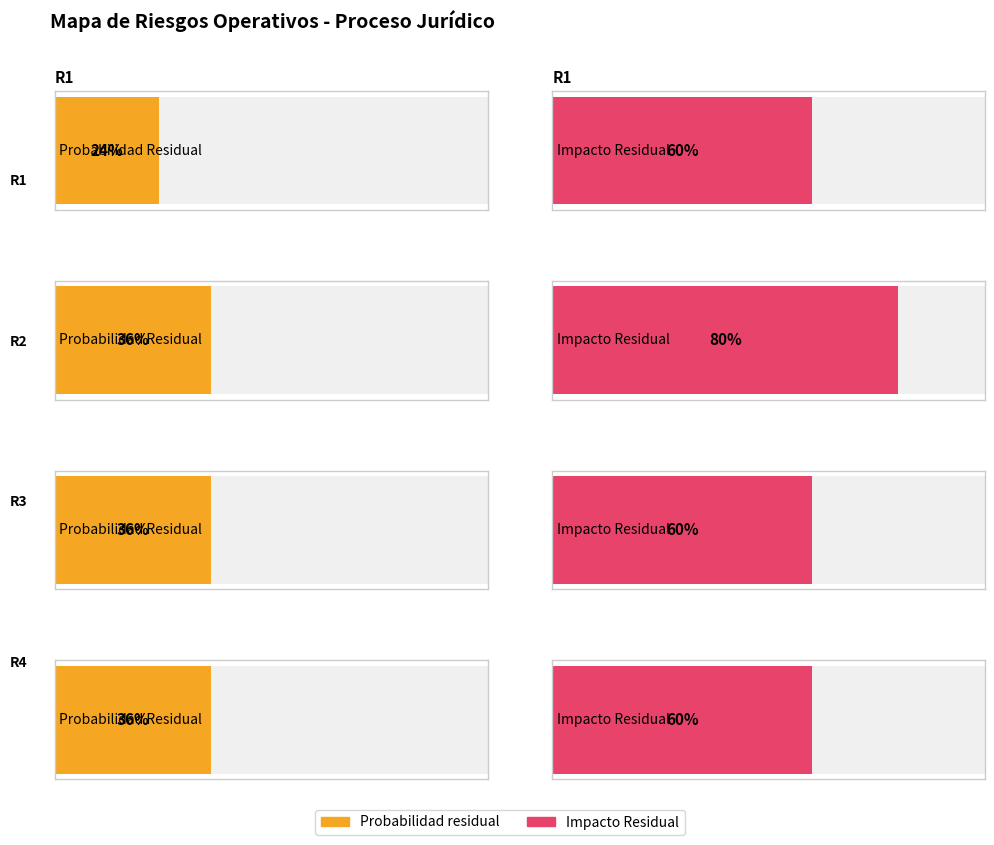

List the labels in order of Probabilidad residual value, smallest first.

R1, R2, R3, R4